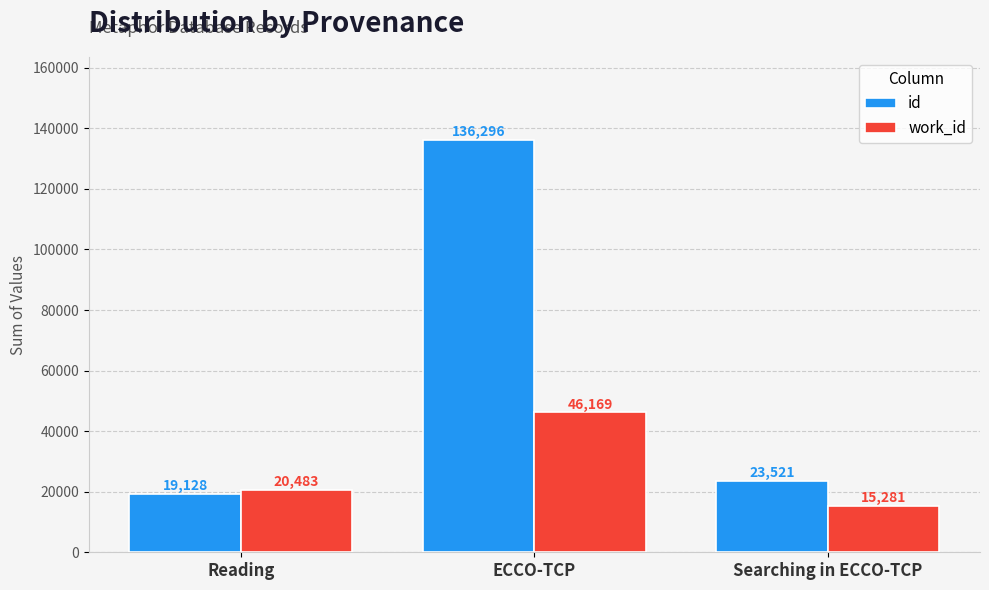

Is it true that id equals 51828 at ECCO-TCP?

False